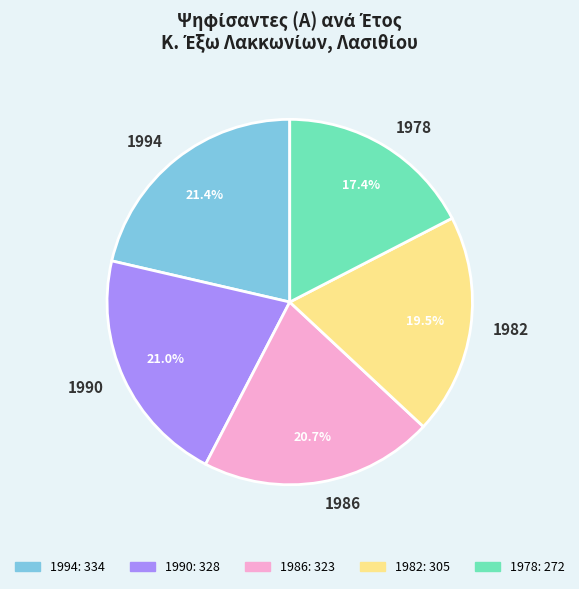

Count the number of slices in the pie.

5